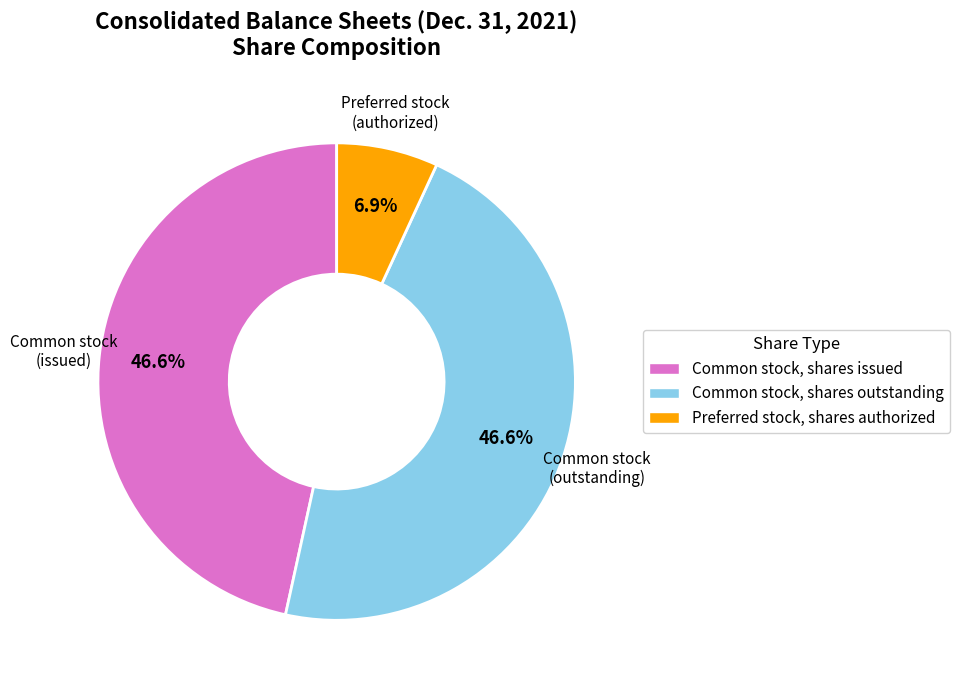

To the nearest percent, what is the difference between the largest and smallest slice percentages?

40%